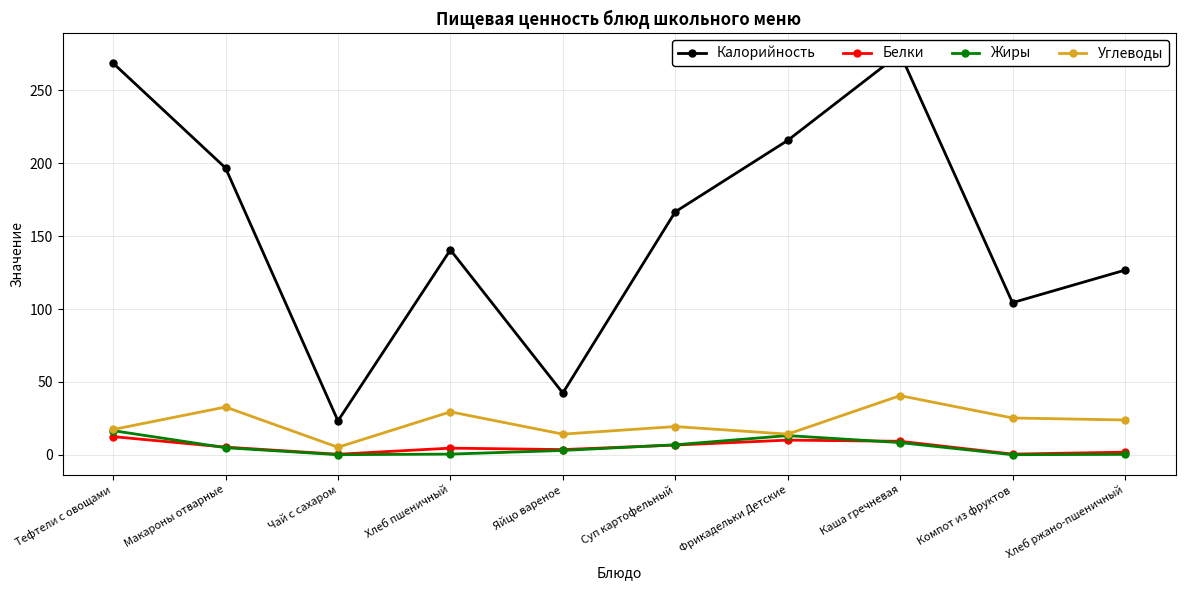

At which category does the chart reach its peak across all series?

Каша гречневая